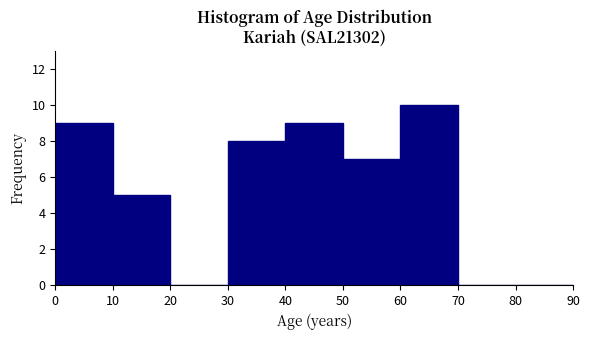

Reading left to right, list every bar in this chart as the range it spans on the x-axis followed by its height. The values are not printed on the chart, so give them approximately, as read against the axis.

0 to 10: 9
10 to 20: 5
20 to 30: 0
30 to 40: 8
40 to 50: 9
50 to 60: 7
60 to 70: 10
70 to 80: 0
80 to 90: 0